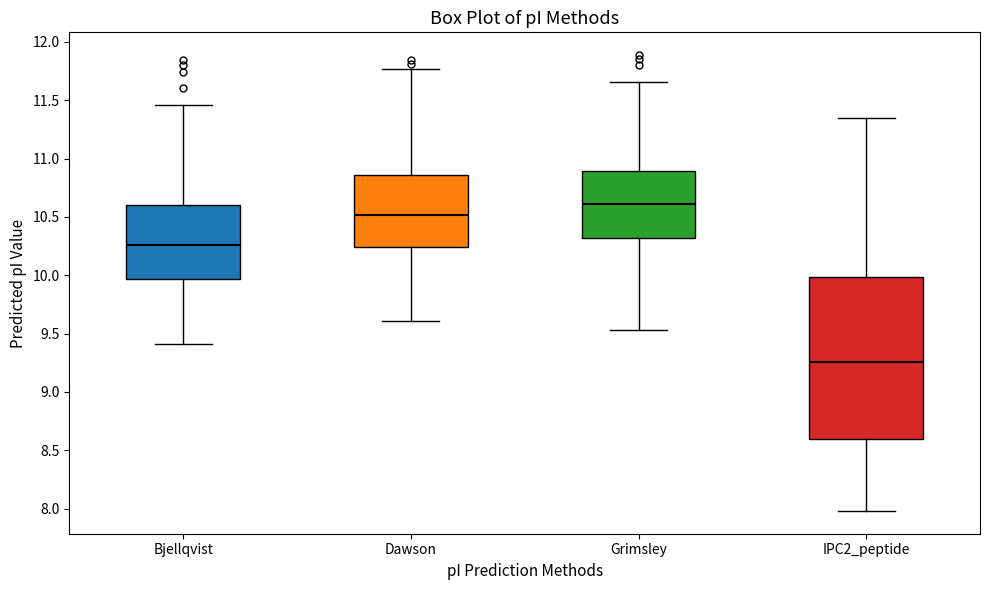

Reading left to right, transcribe this box plot: for each box, give where its median line is, the range the box spans, and where its two whiskers end, as read against the y-axis. The values are not printed on the chart, so give them approximately, as read against the axis.

Bjellqvist: median 10.25, box 9.95 to 10.60, whiskers 9.40 to 11.45
Dawson: median 10.50, box 10.25 to 10.85, whiskers 9.60 to 11.75
Grimsley: median 10.60, box 10.30 to 10.90, whiskers 9.55 to 11.65
IPC2_peptide: median 9.25, box 8.60 to 10.00, whiskers 8.00 to 11.35